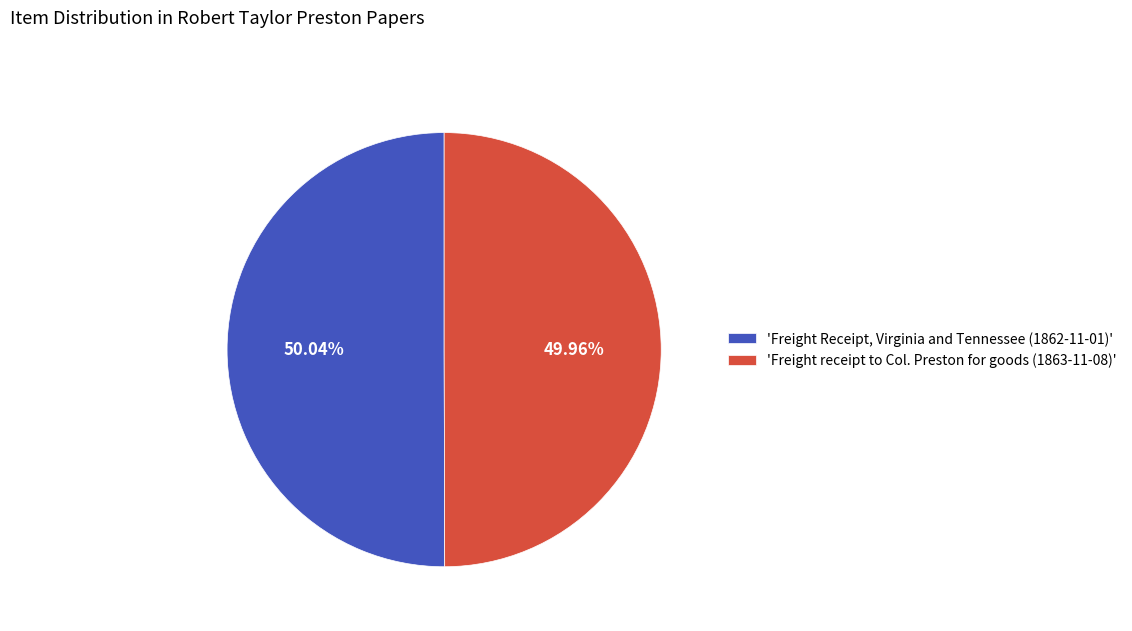

What is the ratio of the value at 'Freight Receipt, Virginia and Tennessee (1862-11-01)' to the value at 'Freight receipt to Col. Preston for goods (1863-11-08)'?

1.0